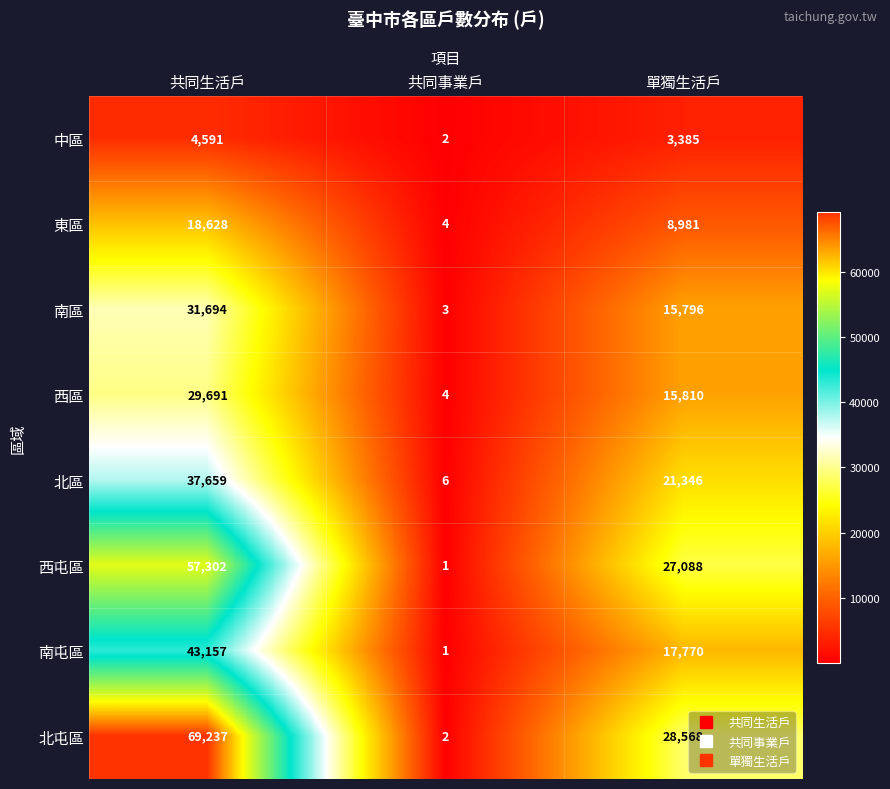

Which series changed the most between 共同生活戶 and 共同事業戶?

北屯區